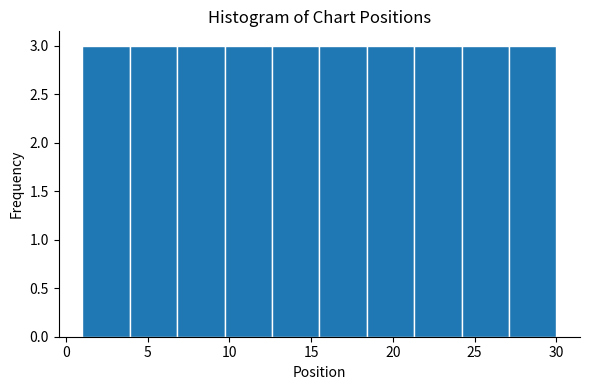

Reading left to right, list every bar in this chart as the range it spans on the x-axis followed by its height. Neither the bar edges nor the heights are printed on the chart, so give them approximately, as read against the axes.

1.0 to 3.9: 3
3.9 to 6.8: 3
6.8 to 9.7: 3
9.7 to 12.6: 3
12.6 to 15.5: 3
15.5 to 18.4: 3
18.4 to 21.3: 3
21.3 to 24.2: 3
24.2 to 27.1: 3
27.1 to 30.0: 3